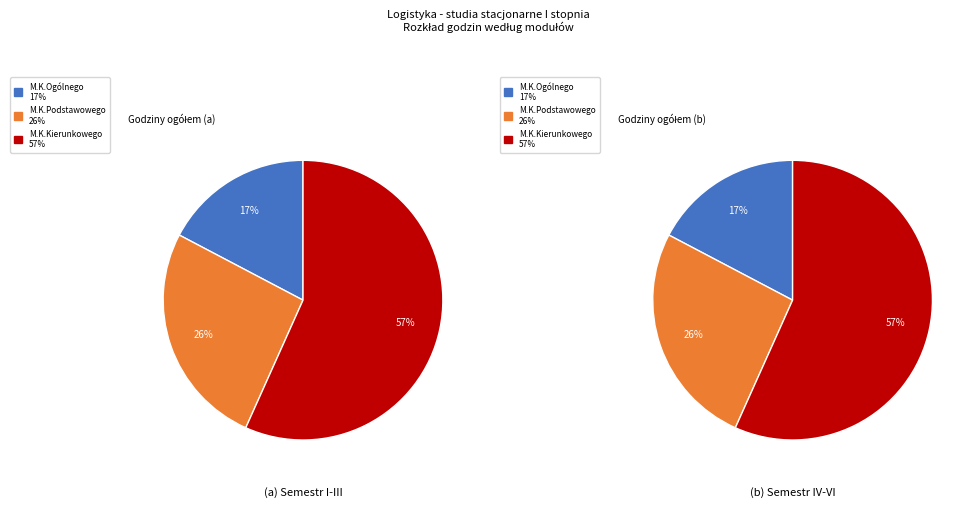

Rank the categories by value from lowest to highest.

MODUŁ KSZTAŁCENIA OGÓLNEGO, MODUŁ KSZTAŁCENIA PODSTAWOWEGO, MODUŁ KSZTAŁCENIA KIERUNKOWEGO